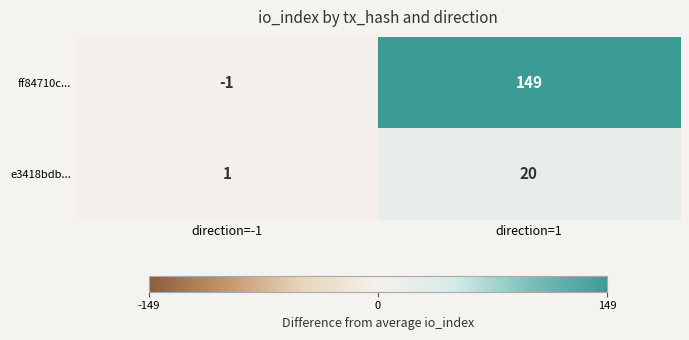

Count the number of data series in this chart.

2